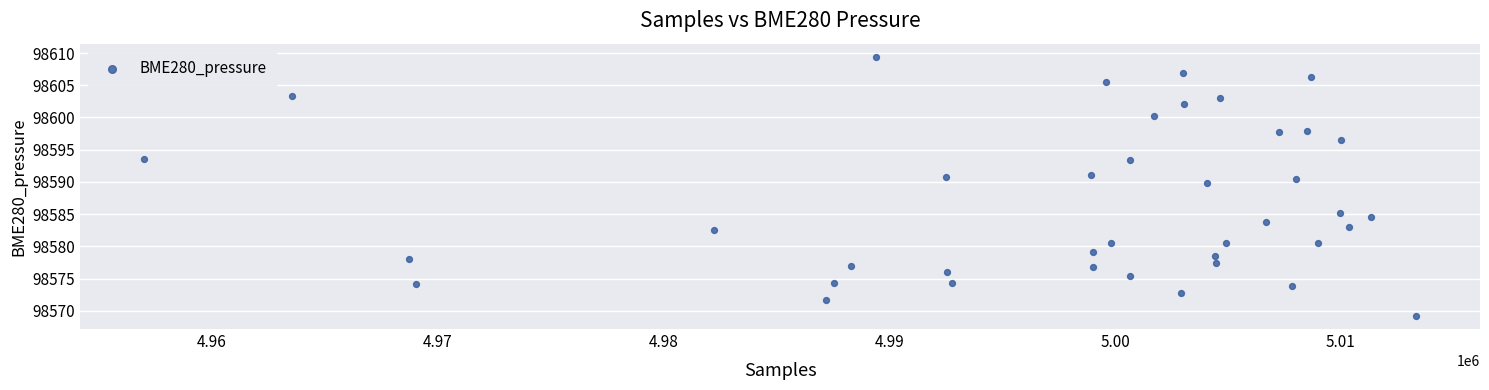

What Y value in the scatter plot is closest to 98589?

98589.8